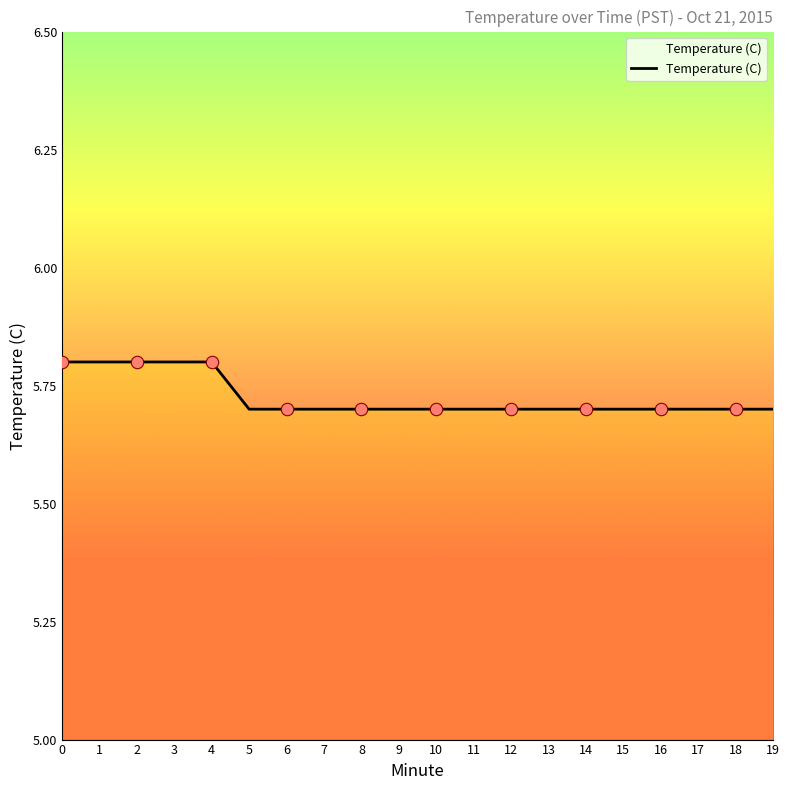

What is the change in value from 2 to 12?

-0.1